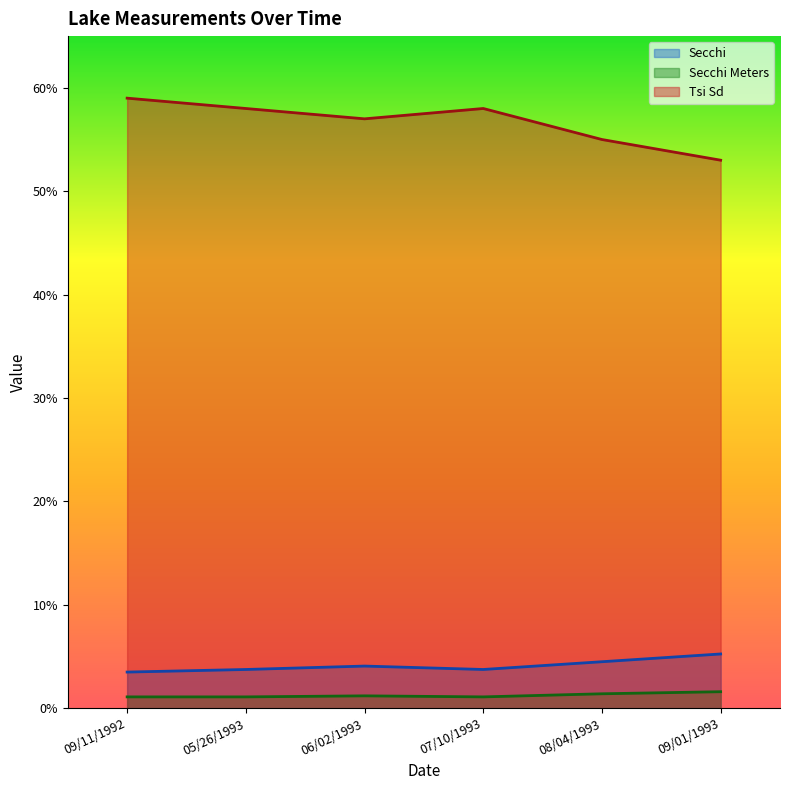

Reading left to right, transcribe all the data shown in this chart.

Secchi: 3.5	3.8	4.1	3.8	4.5	5.2
Secchi Meters: 1.1	1.1	1.2	1.1	1.4	1.6
Tsi Sd: 59.0	58.0	57.0	58.0	55.0	53.0